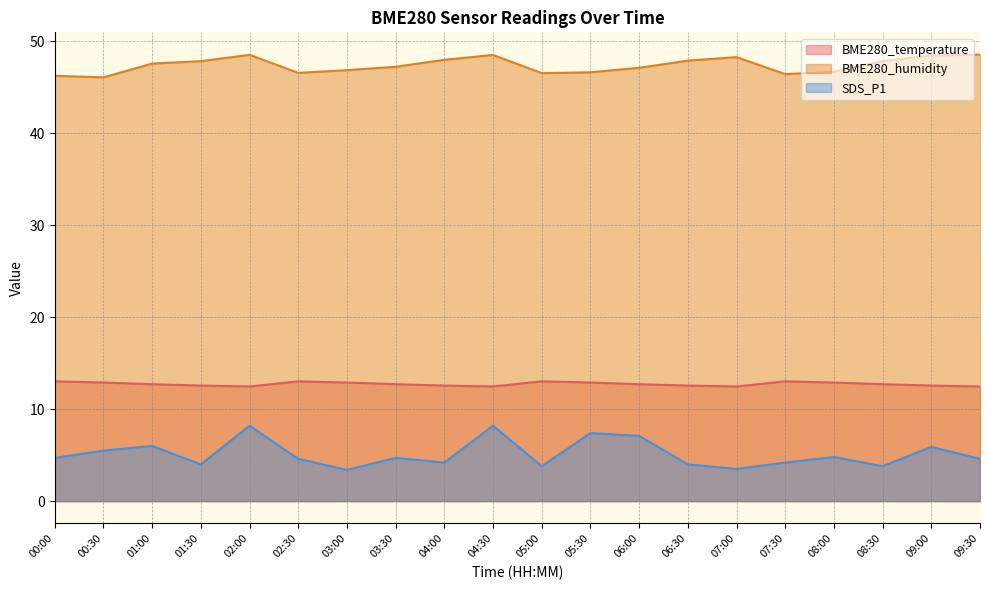

Rank the series by their average value, from lowest to highest.

SDS_P1, BME280_temperature, BME280_humidity